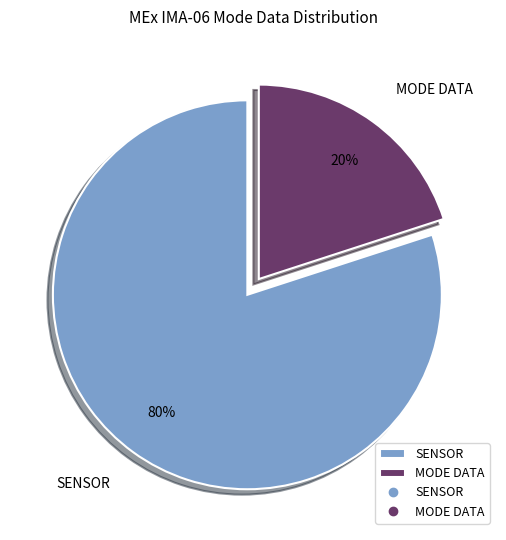

Is there any slice that represents more than half of the pie?

Yes